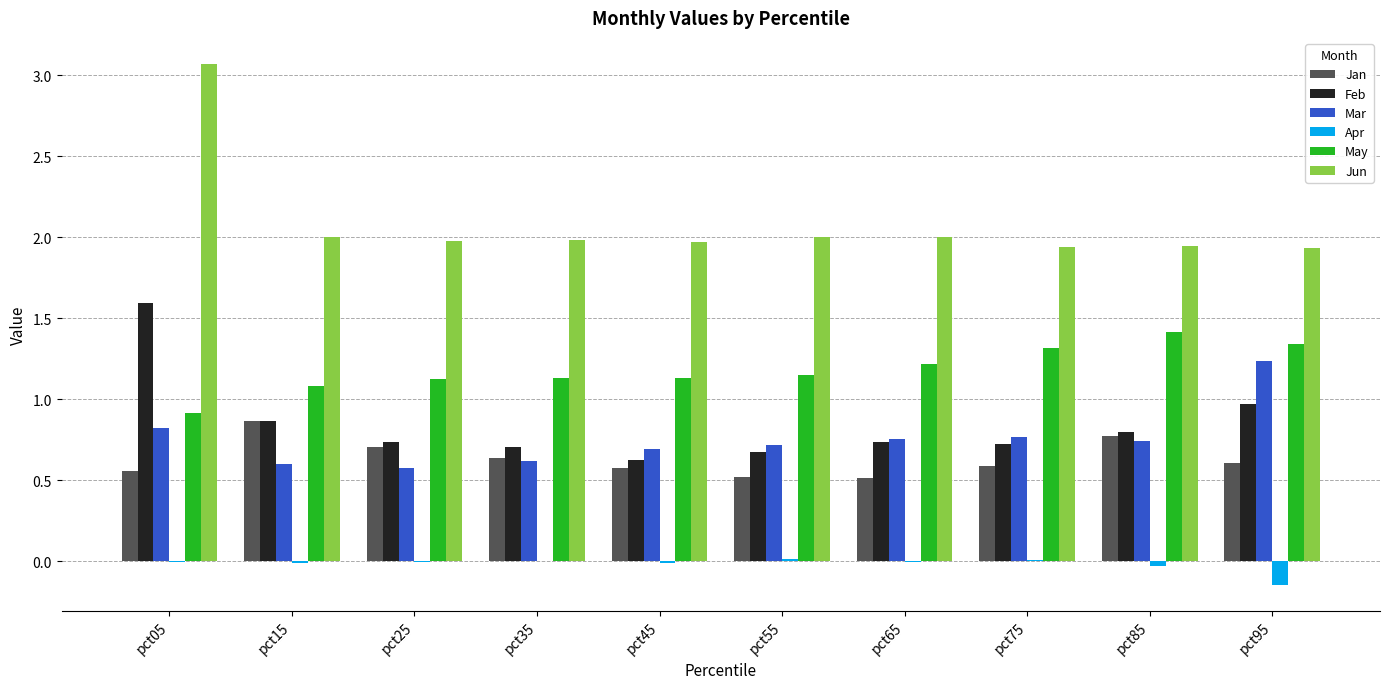

At which category is the sum across all series the highest?

pct05